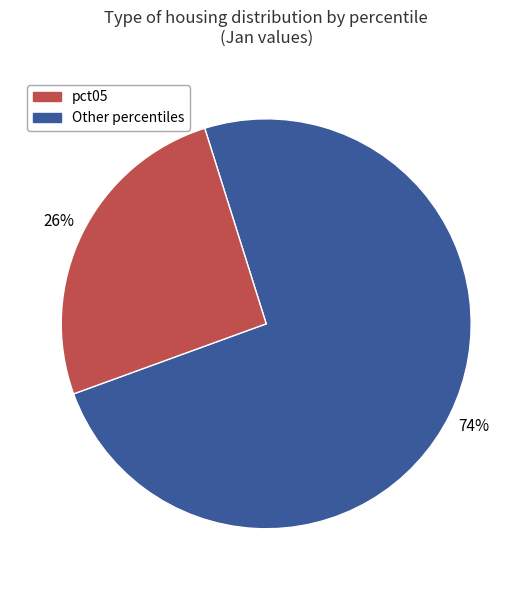

Is there a majority slice in this chart?

Yes